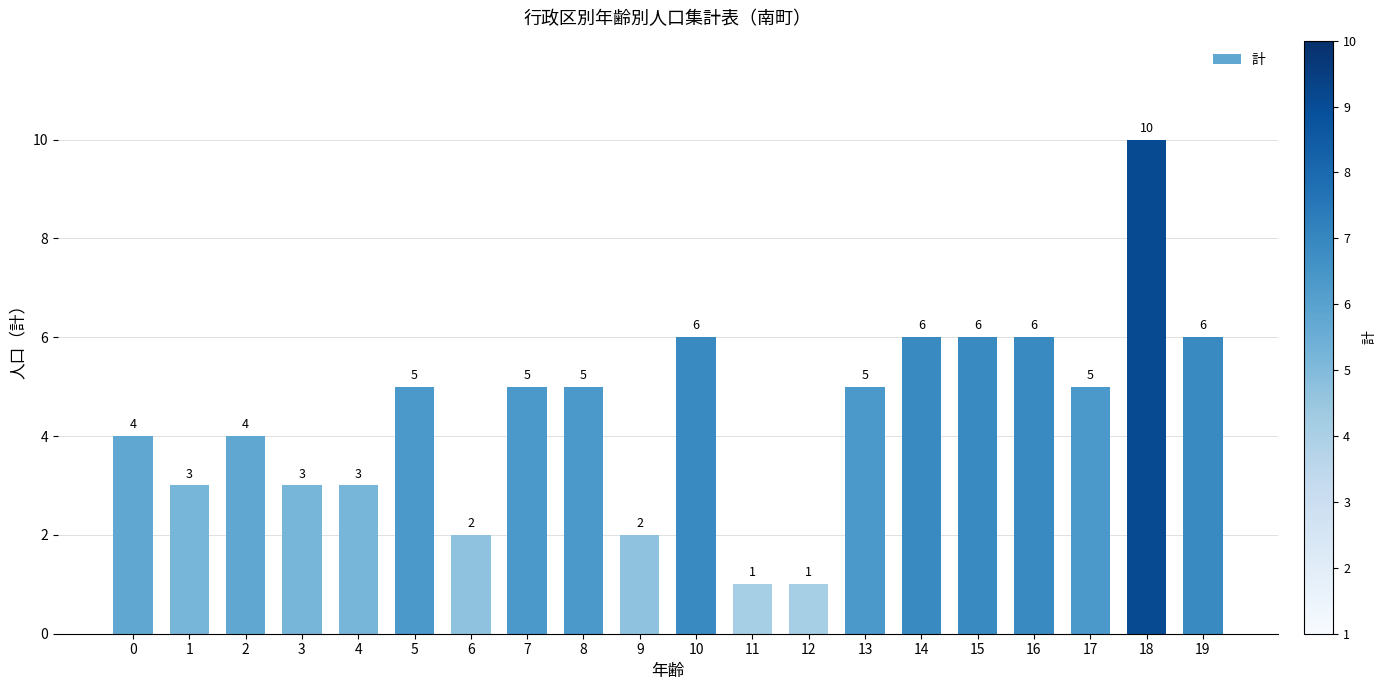

Approximately how many times larger is the value at 11 compared to 14?

0.2